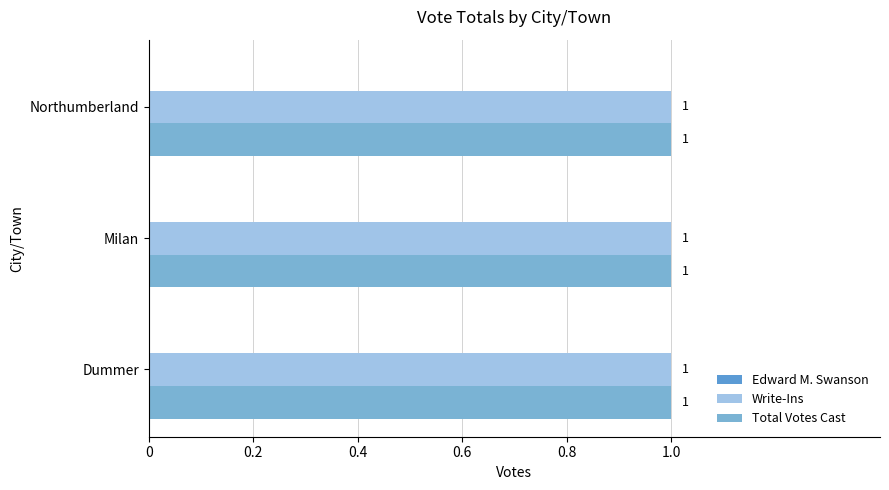

At which label does Total Votes Cast reach its peak?

Dummer